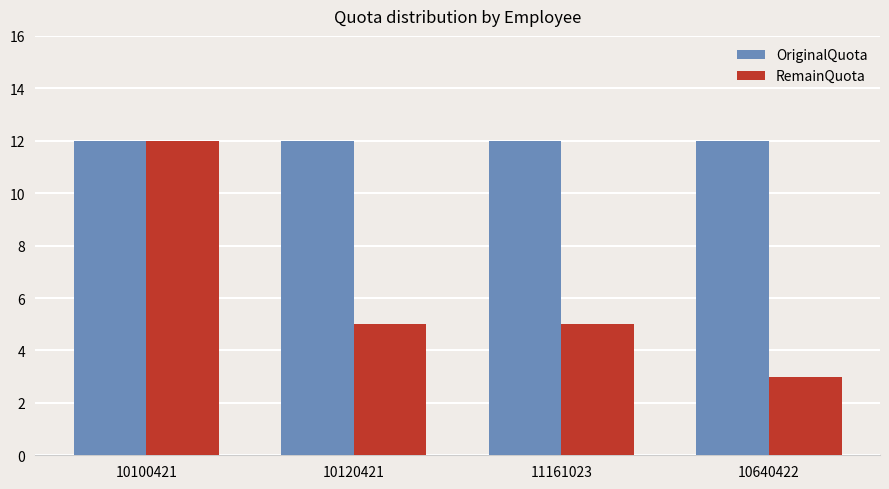

List the series in order of their overall mean, lowest first.

RemainQuota, OriginalQuota